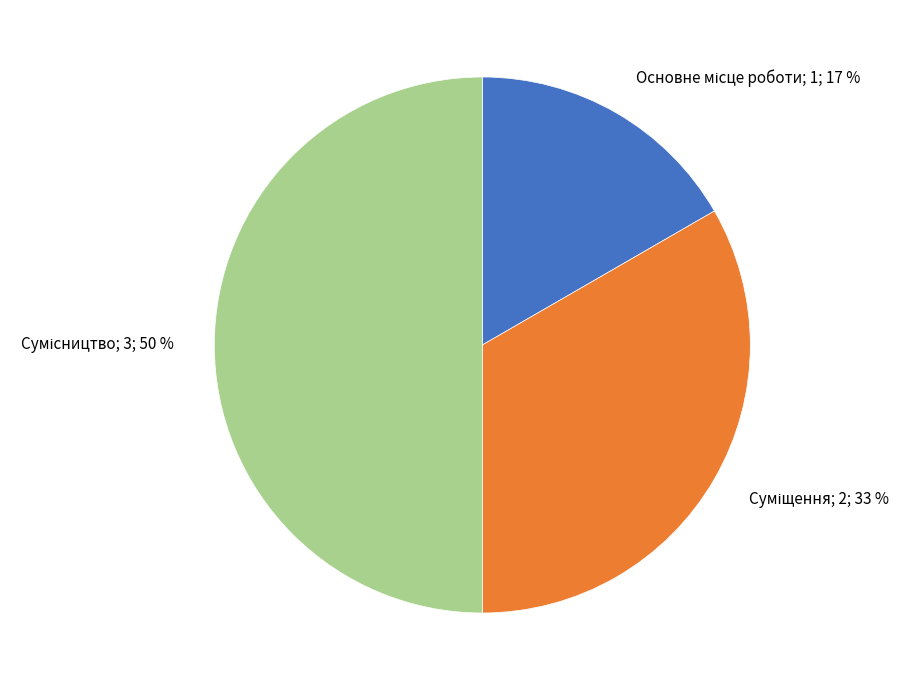

To the nearest percent, what is the difference between the largest and smallest slice percentages?

33%